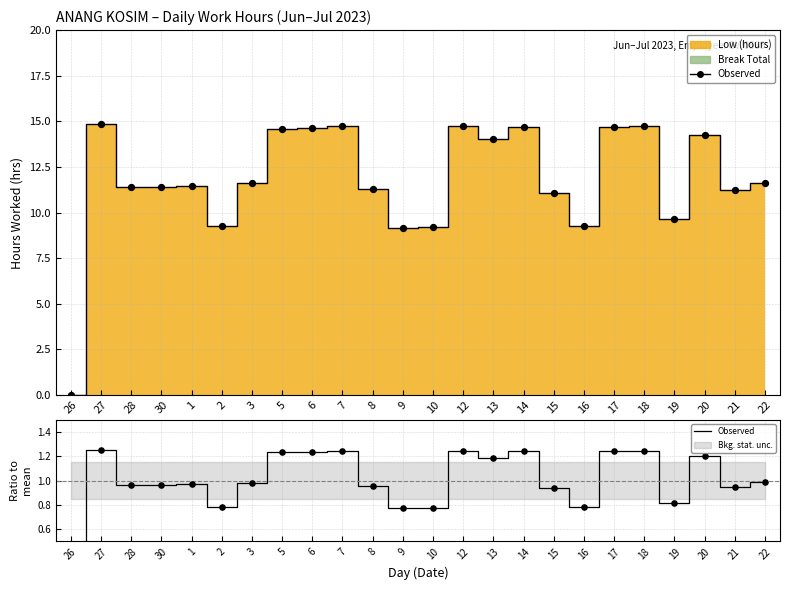

Between 27 and 16, which is larger?

27